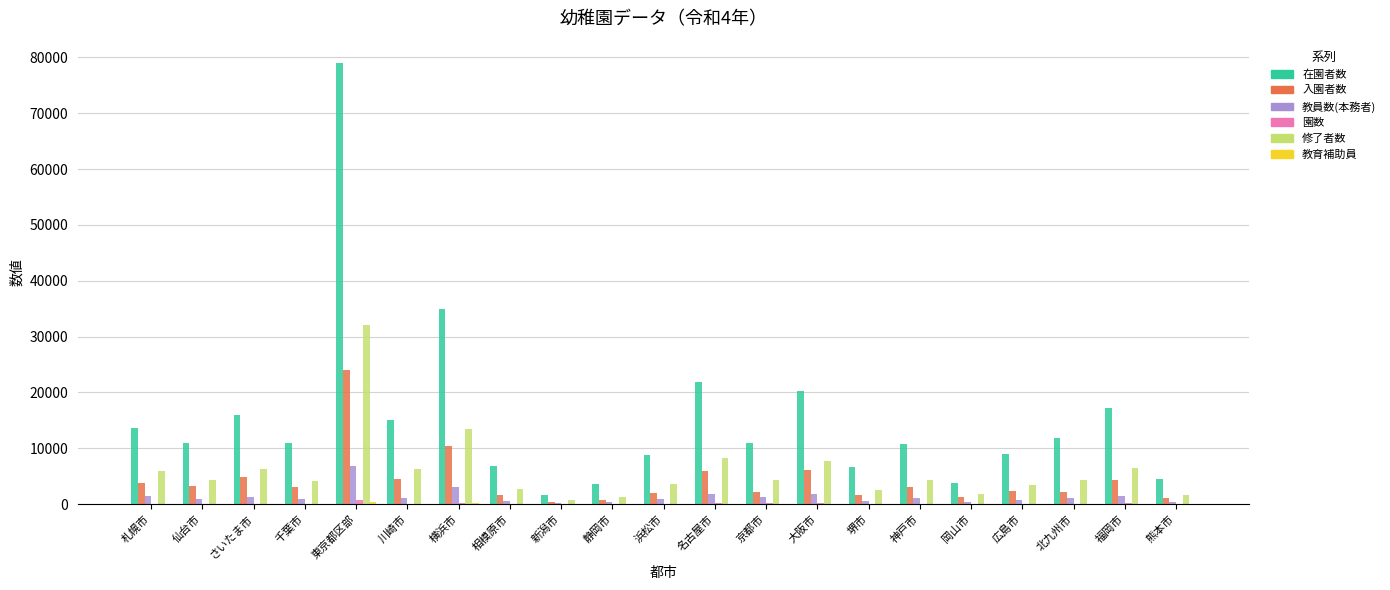

What is the sum of all 修了者数 values?

125883